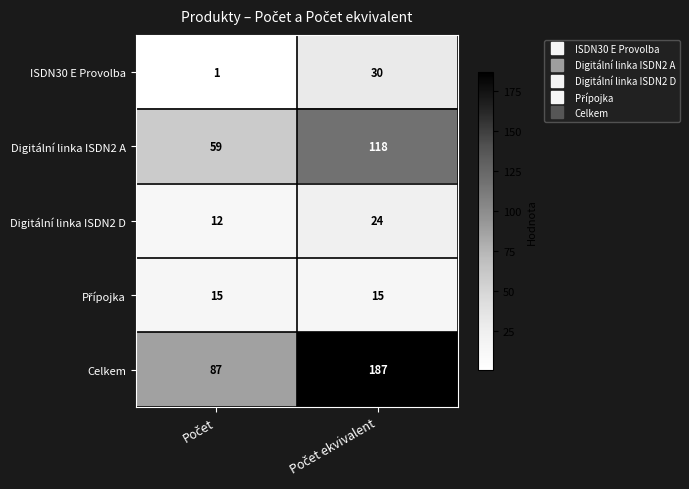

How many categories are shown in the chart?

2